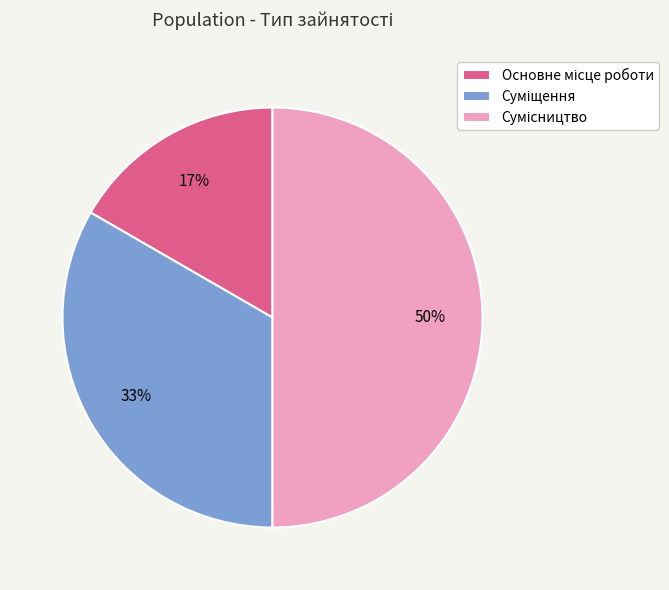

To the nearest percent, what is the average slice percentage?

33%